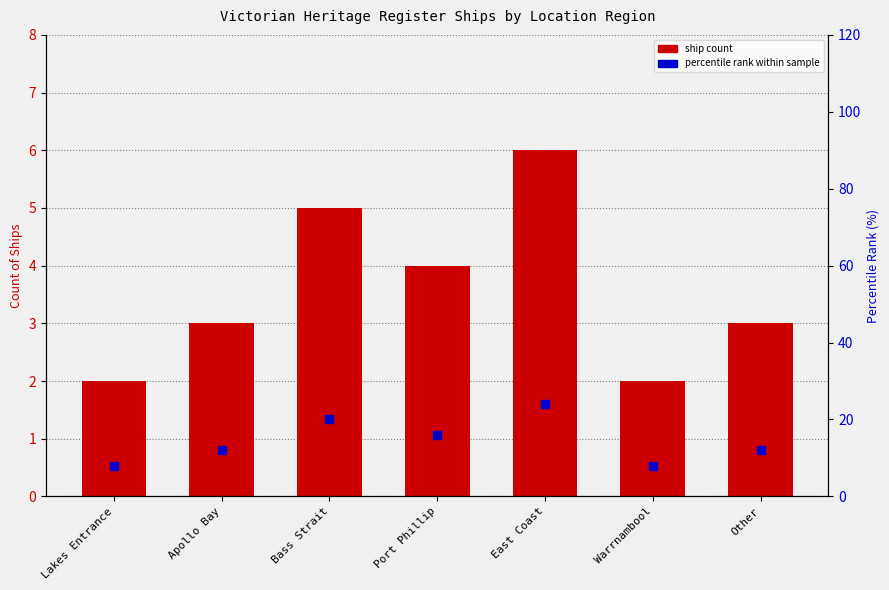

What is the total value across all series at Lakes Entrance?

10